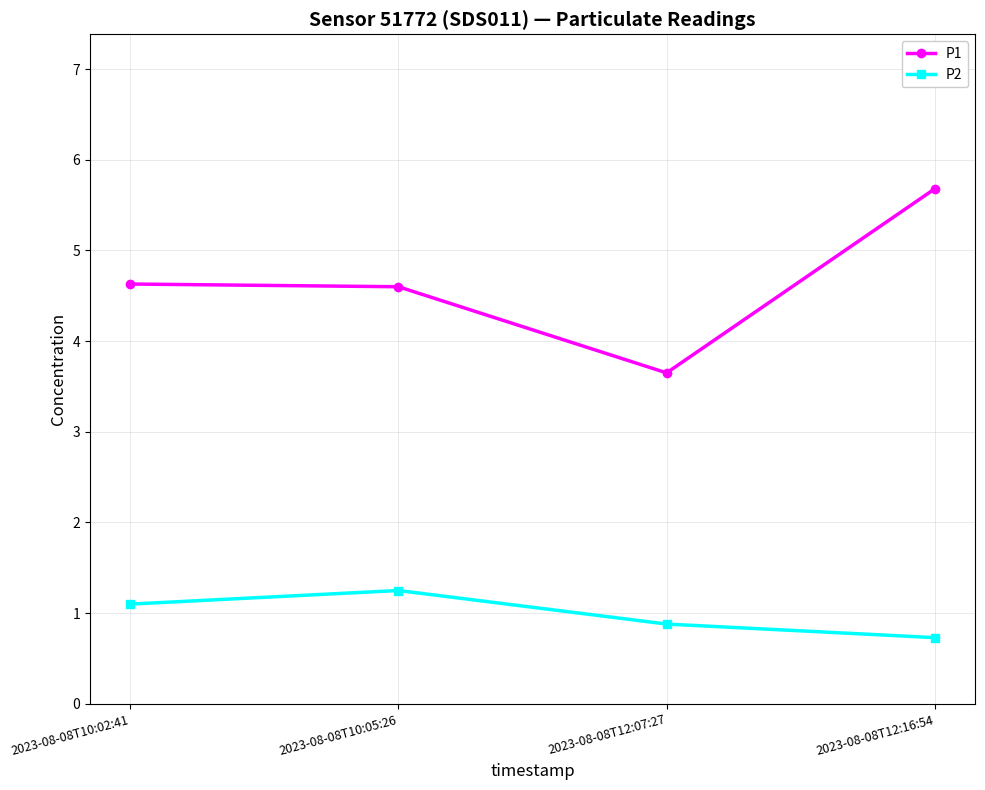

True or false: P2 has more than 2 points higher than both neighbors.

False